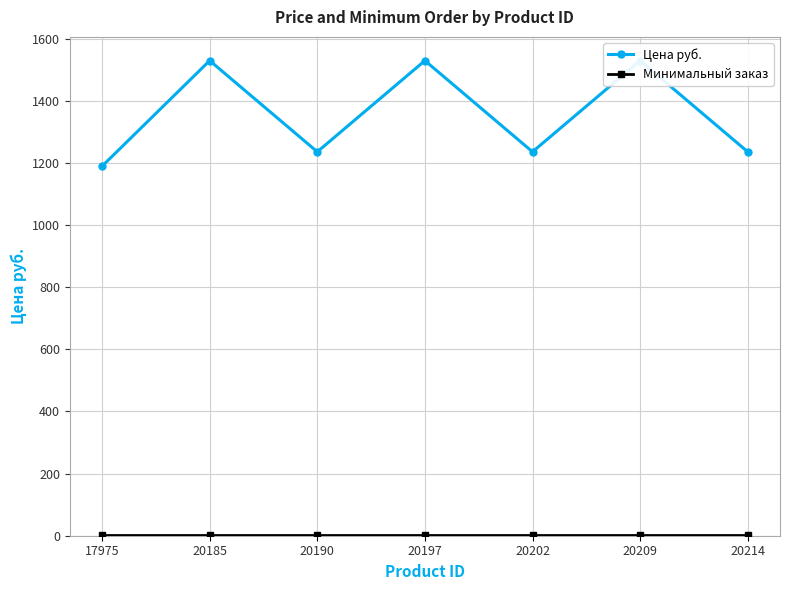

What are all the series names shown in the legend?

Цена руб., Минимальный заказ